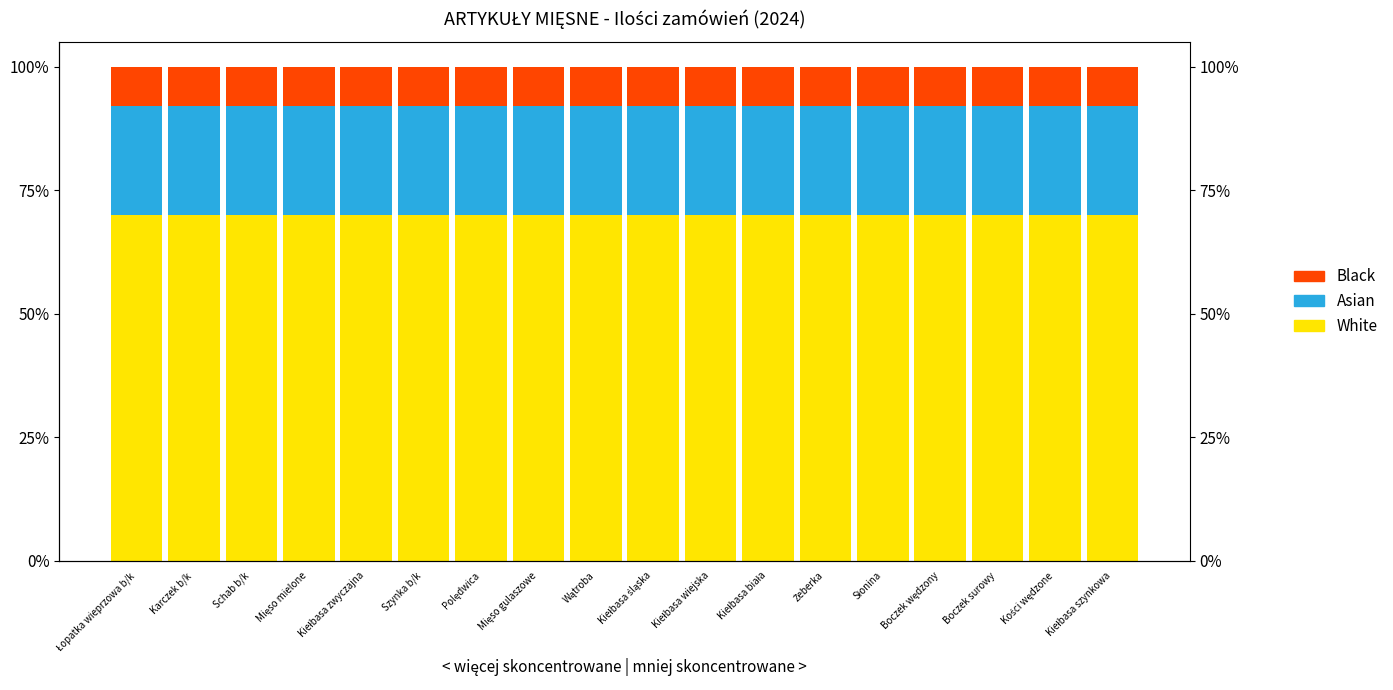

How many groups of bars are there?

18